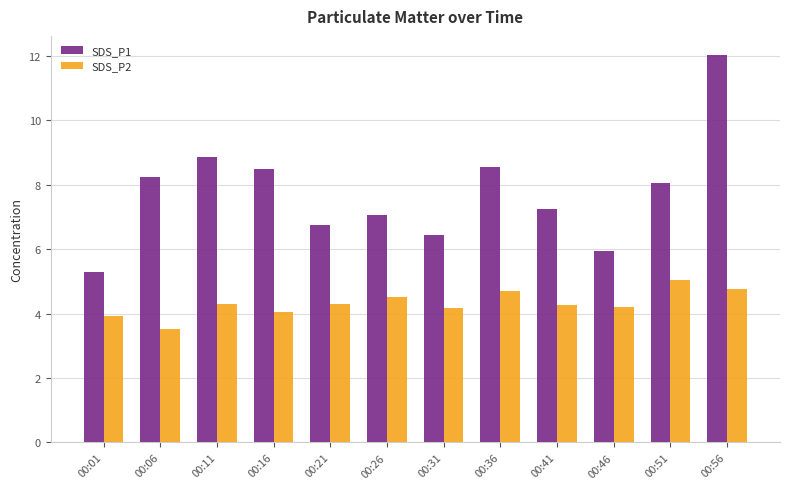

What is the total value across all series at 00:31?

10.6